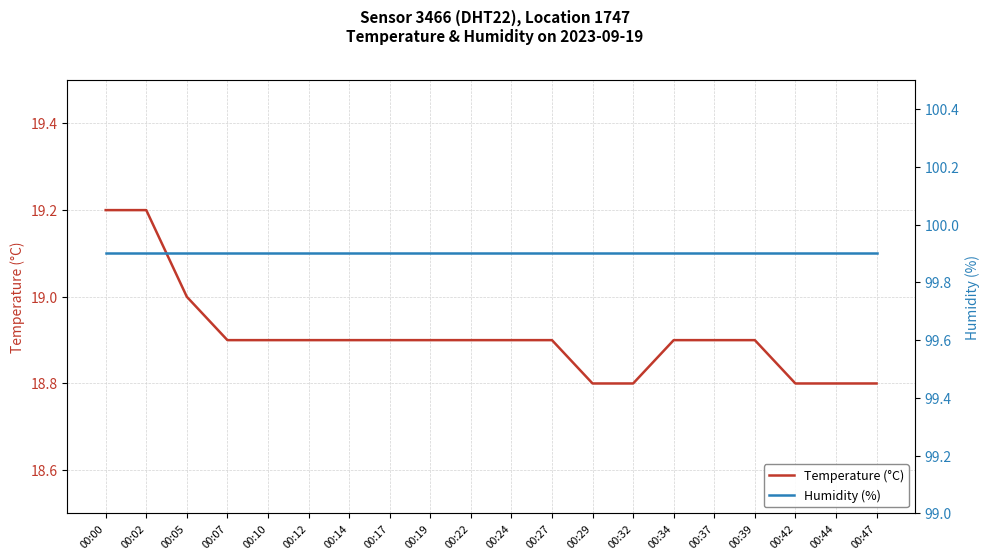

Which series has the widest spread of values?

Temperature (°C)